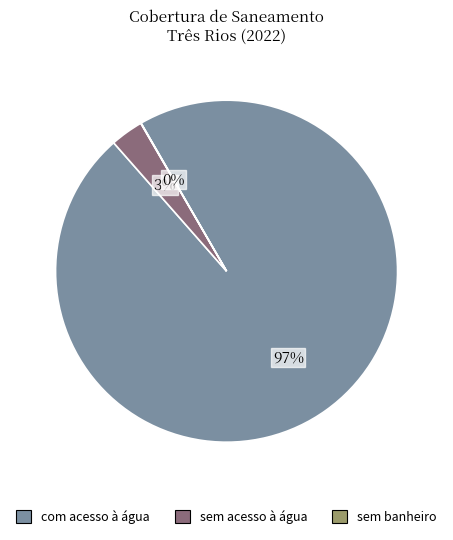

To the nearest percent, what is the average slice percentage?

33%